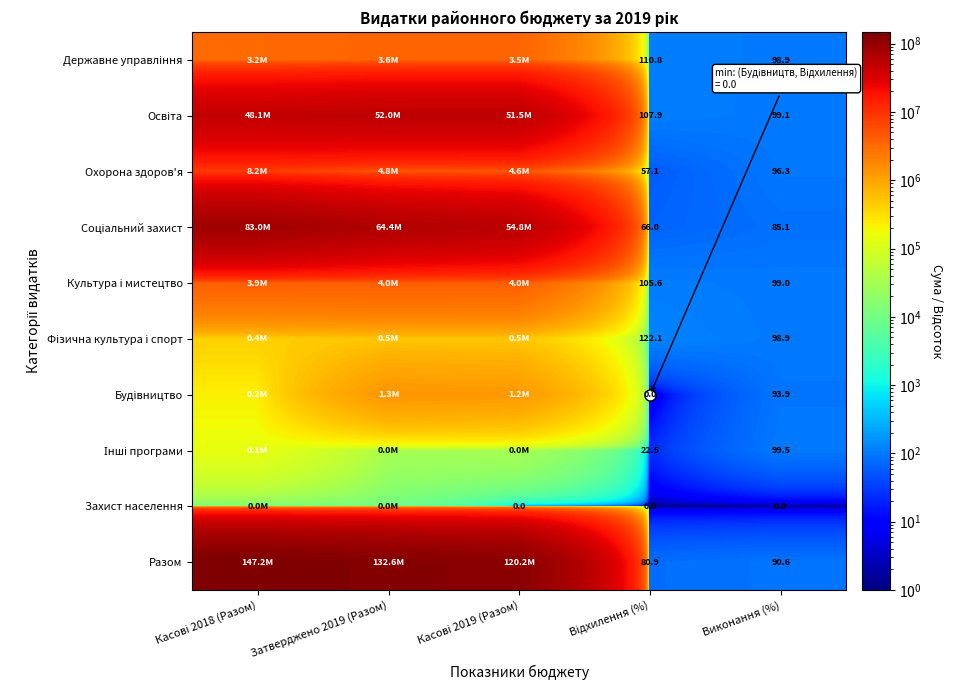

The Разом series shows 90.6 at Виконання (%). True or false?

True